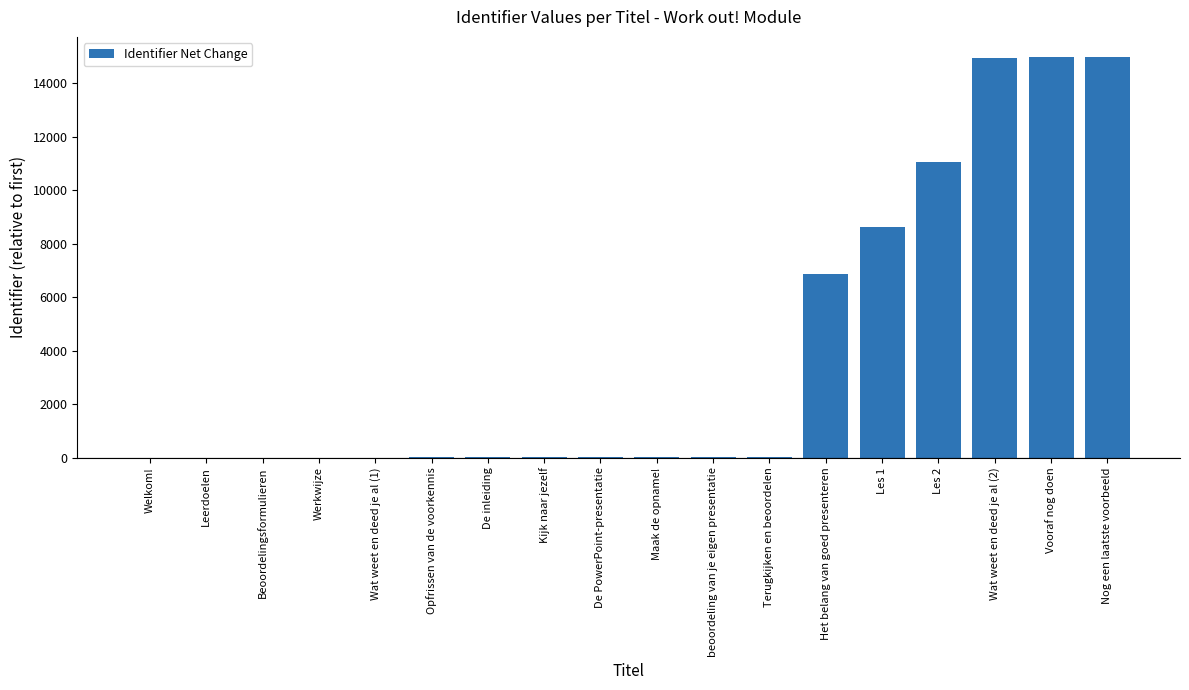

Where is the data nearest to the value 7491?

Het belang van goed presenteren